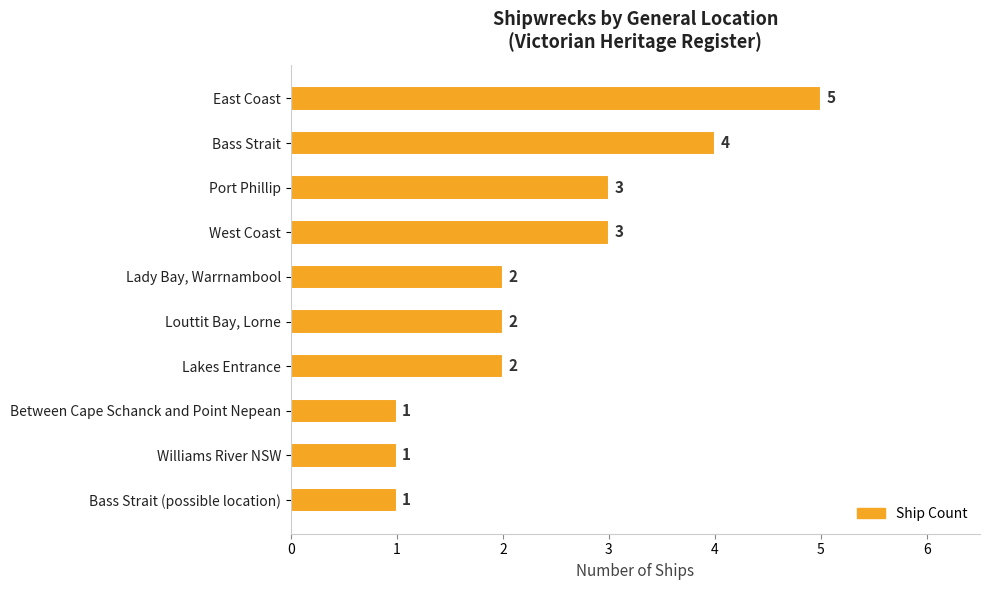

Between Bass Strait (possible location) and Louttit Bay, Lorne, which is larger?

Louttit Bay, Lorne